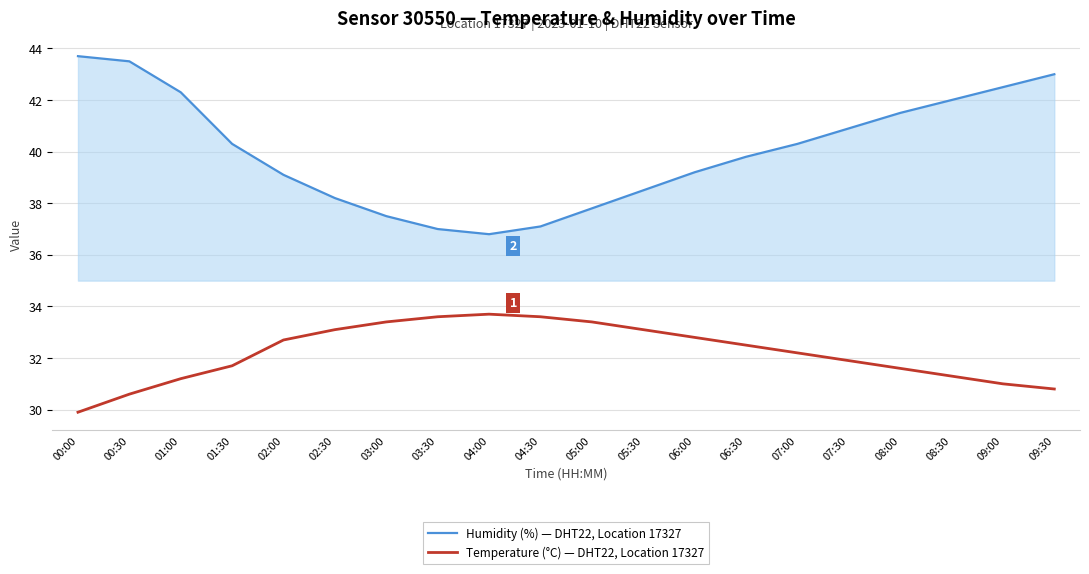

Reading left to right, what are all the values shown in this chart?

Humidity (%) — DHT22, Location 17327: 43.7	43.5	42.3	40.3	39.1	38.2	37.5	37.0	36.8	37.1	37.8	38.5	39.2	39.8	40.3	40.9	41.5	42.0	42.5	43.0
Temperature (°C) — DHT22, Location 17327: 29.9	30.6	31.2	31.7	32.7	33.1	33.4	33.6	33.7	33.6	33.4	33.1	32.8	32.5	32.2	31.9	31.6	31.3	31.0	30.8